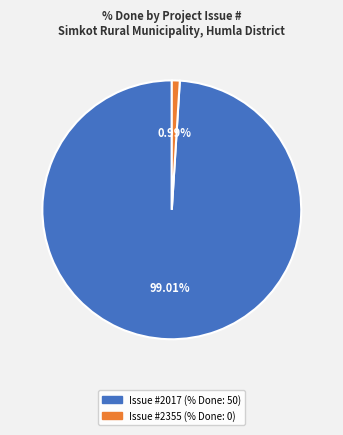

Does any single category account for the majority?

Yes